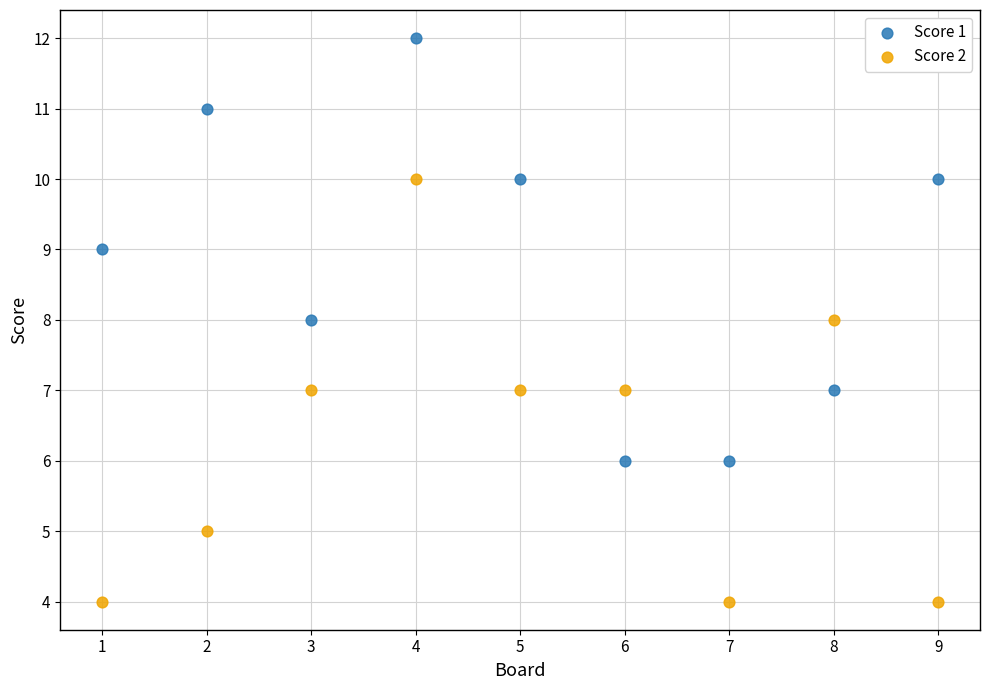

Across all data points, what is the range of Y values (max minus min)?

8